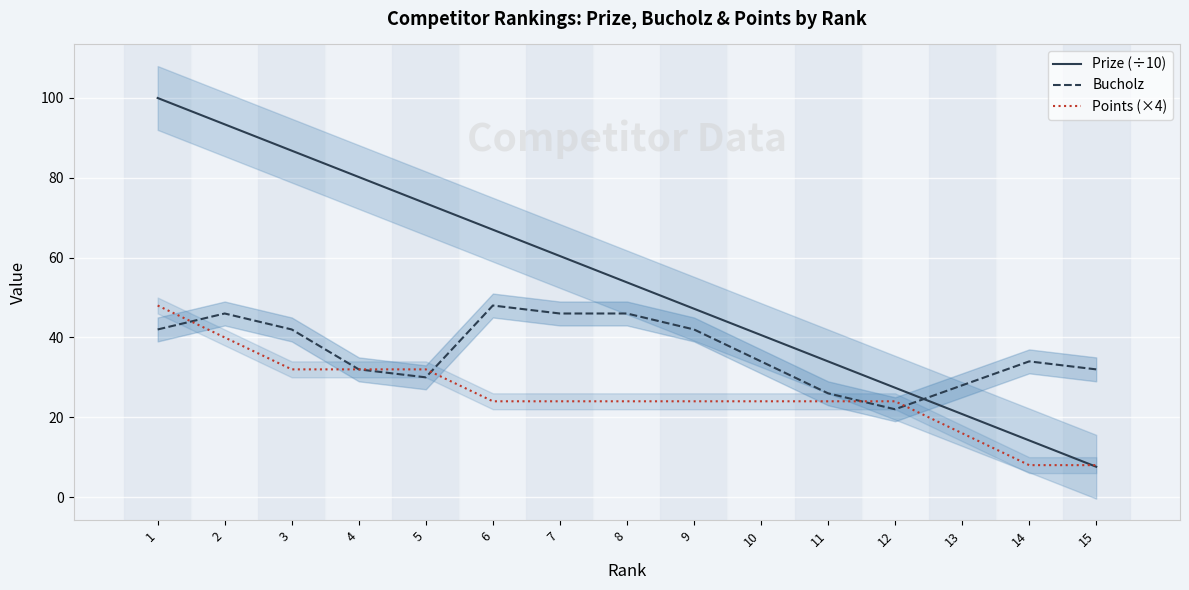

What is the difference between the maximum and minimum values in the Points (×4) series?

40.0